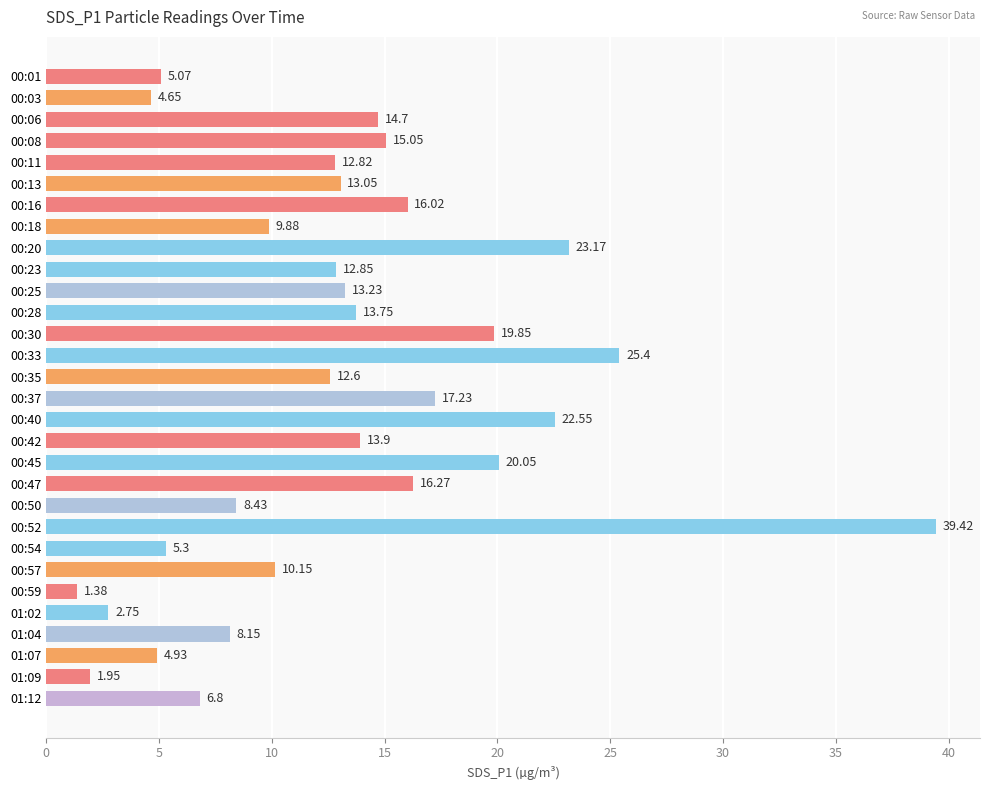

List the labels in order of value, largest first.

00:52, 00:33, 00:20, 00:40, 00:45, 00:30, 00:37, 00:47, 00:16, 00:08, 00:06, 00:42, 00:28, 00:25, 00:13, 00:23, 00:11, 00:35, 00:57, 00:18, 00:50, 01:04, 01:12, 00:54, 00:01, 01:07, 00:03, 01:02, 01:09, 00:59